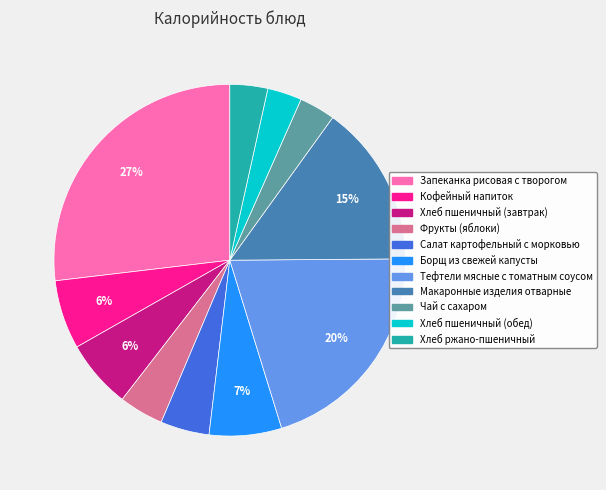

How many segments does this pie chart have?

11